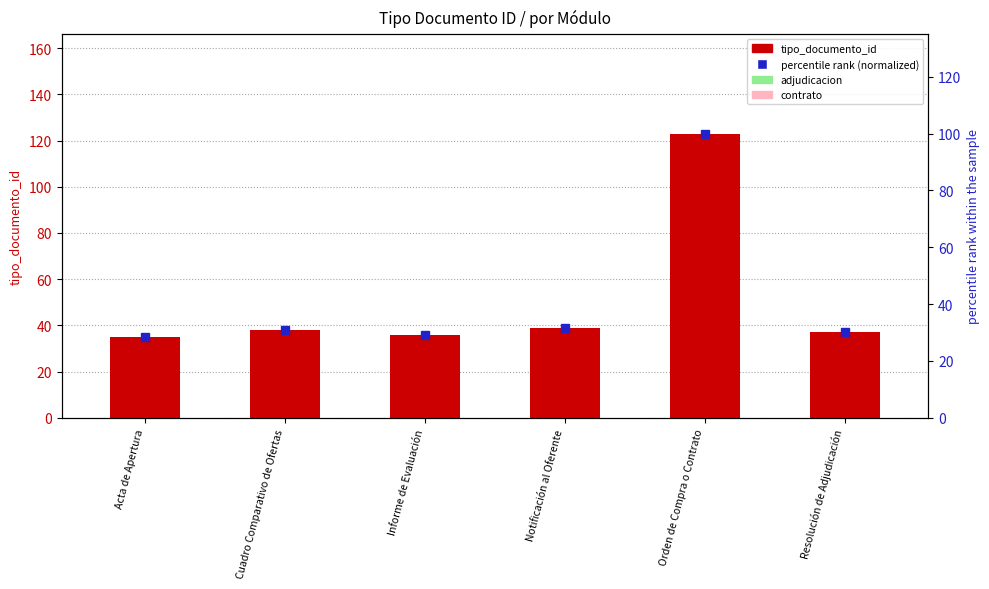

Read the percentile rank (normalized) value at Notificación al Oferente.

31.7